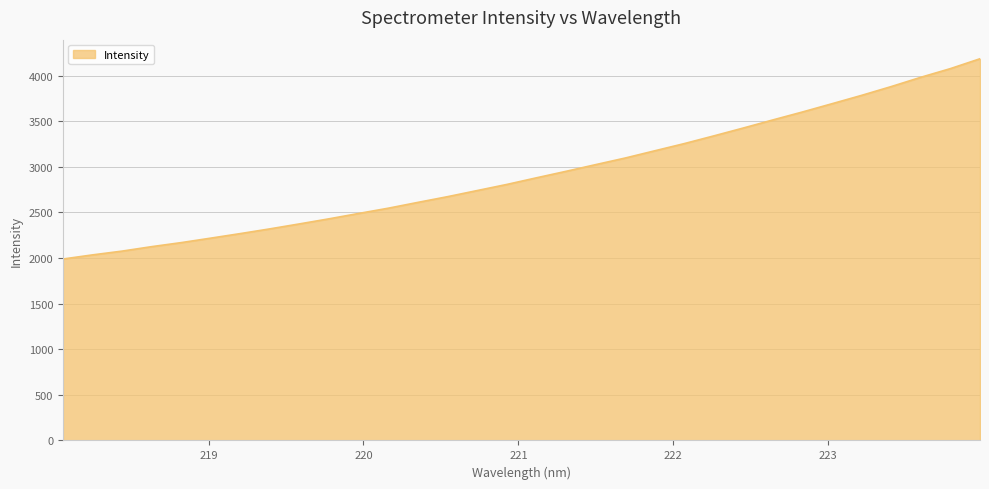

What is the smallest value displayed?

1989.0